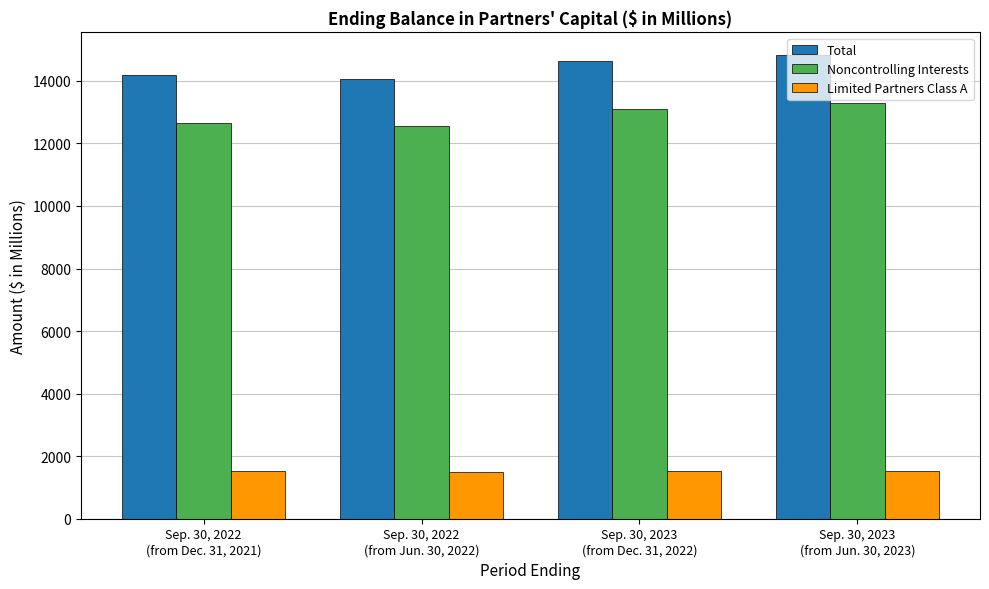

What is the sum of all Total values?

57698